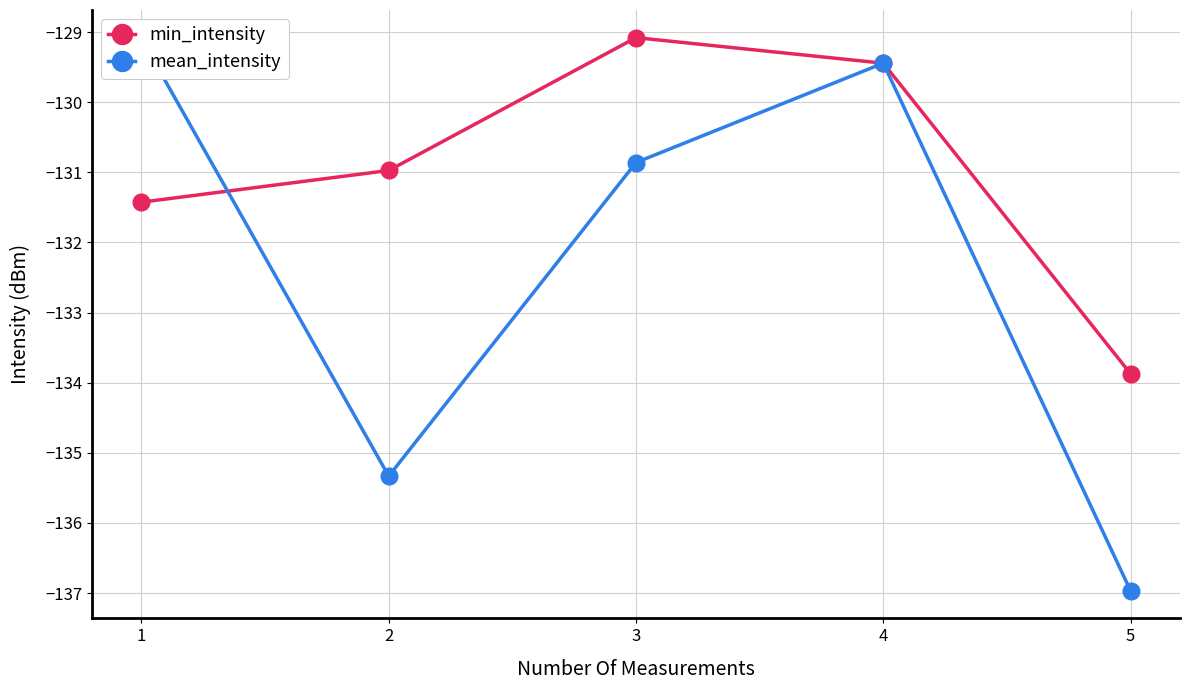

Is it true that min_intensity equals -202.4 at 1?

False